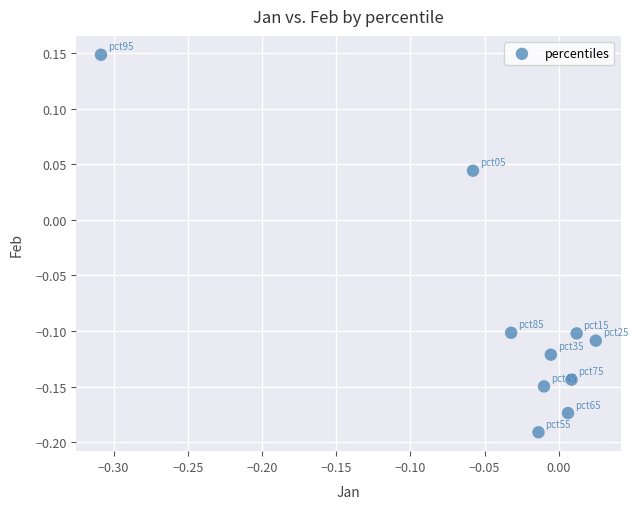

What is the range of Y values (max minus min)?

0.3